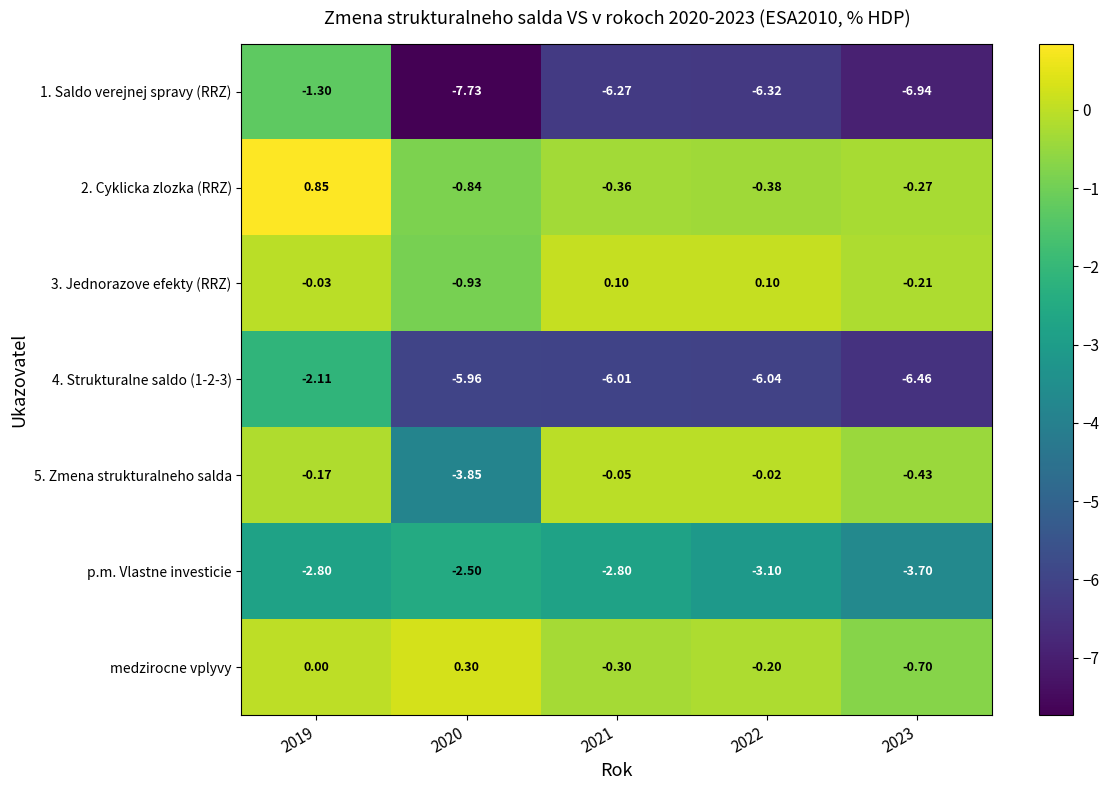

Which series has the largest total across all categories?

medzirocne vplyvy